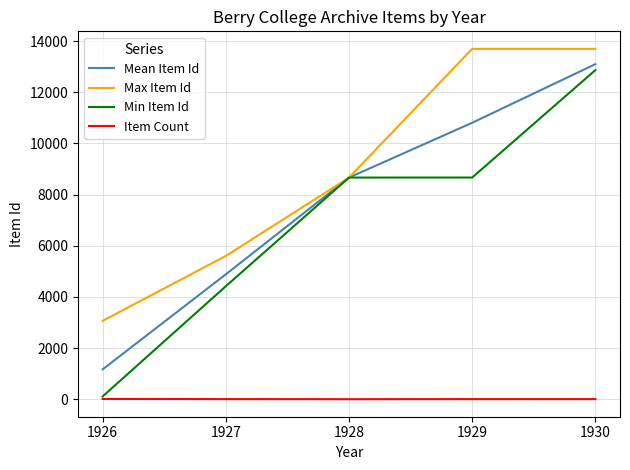

What is the difference between the maximum and minimum values in the Mean Item Id series?

11932.3